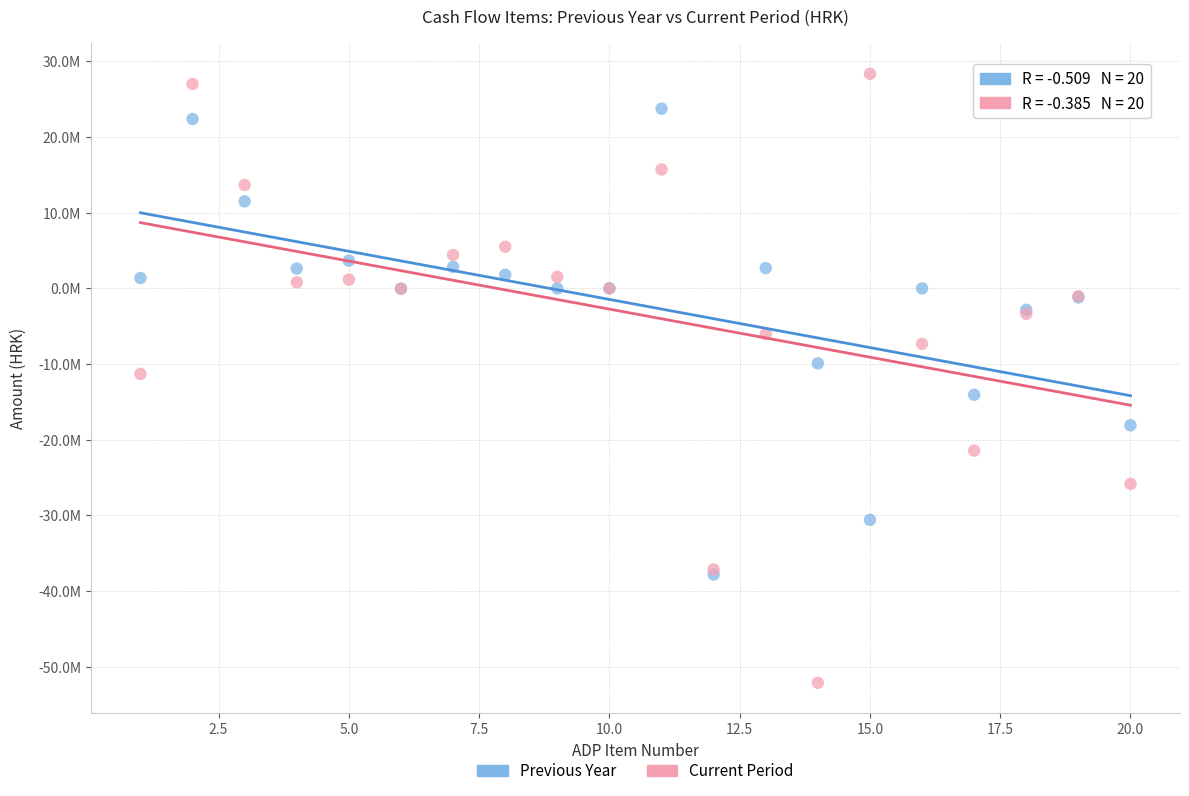

What are all the series names shown in the legend?

Previous Year, Current Period